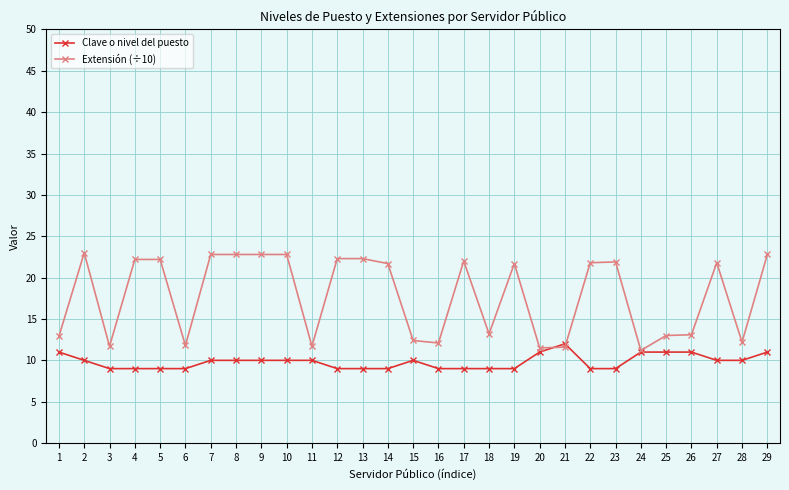

What are all the series names shown in the legend?

Clave o nivel del puesto, Extensión (÷10)